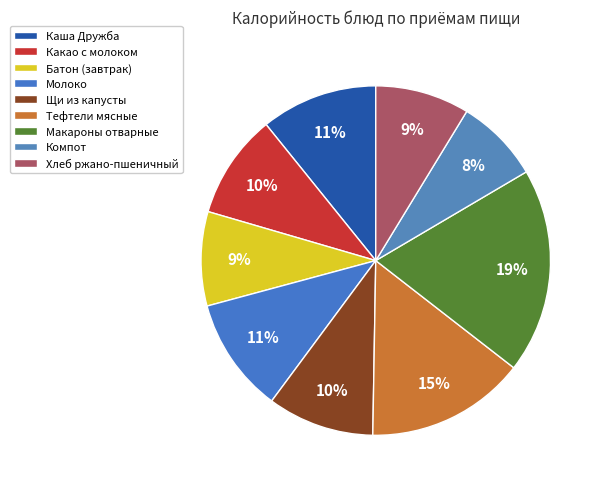

The Хлеб ржано-пшеничный slice represents 9% of the pie. True or false?

True